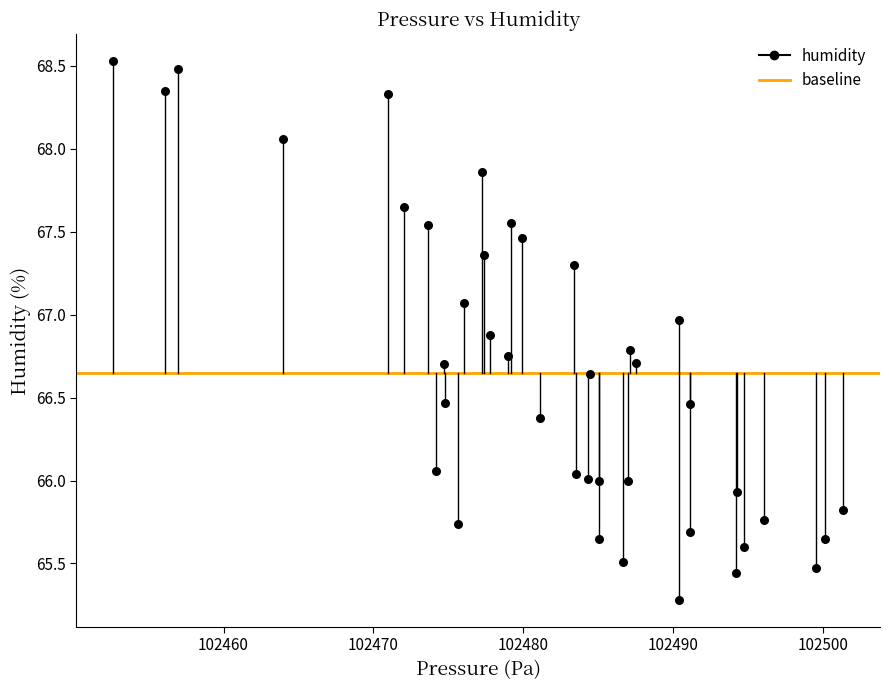

What is the range of X values (max minus min)?

48.7